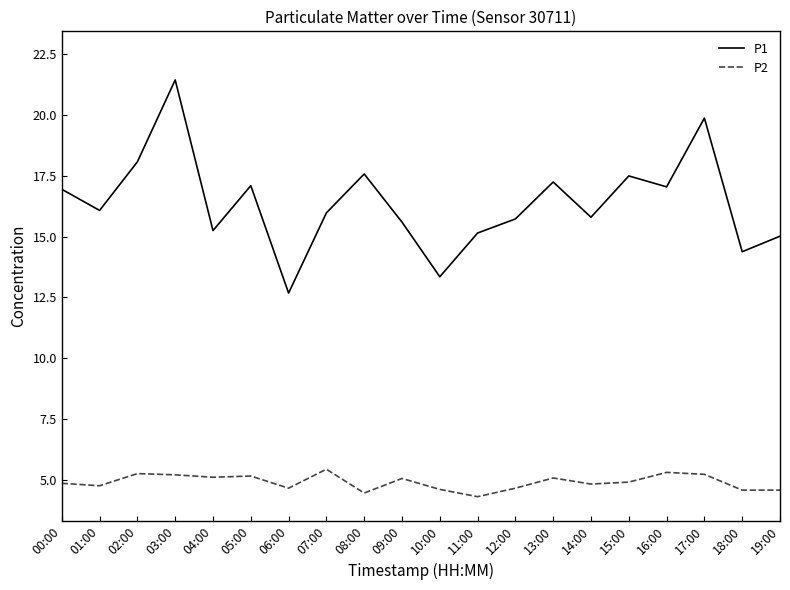

What is the difference between the second highest and minimum values in the P2 series?

1.0